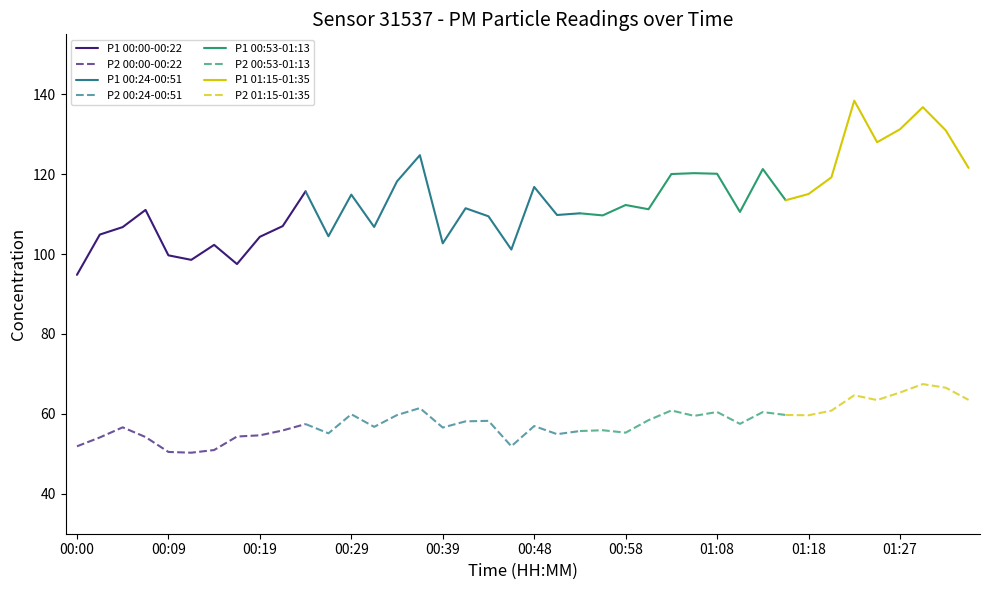

What is the sum of the P1 values at 01:20 and 00:51?

229.0